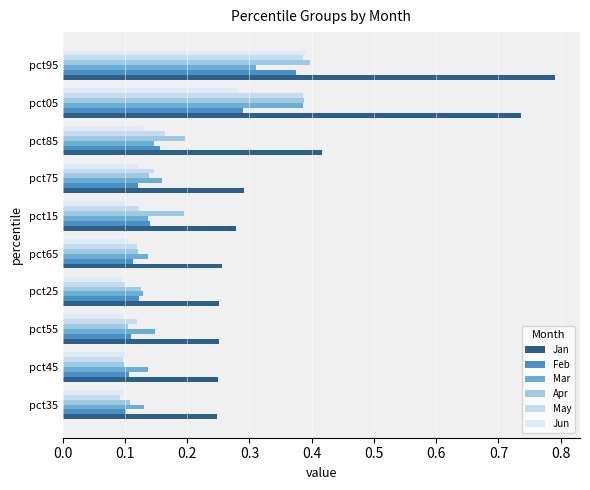

Count the Jan values in the range 0 to 1.

10